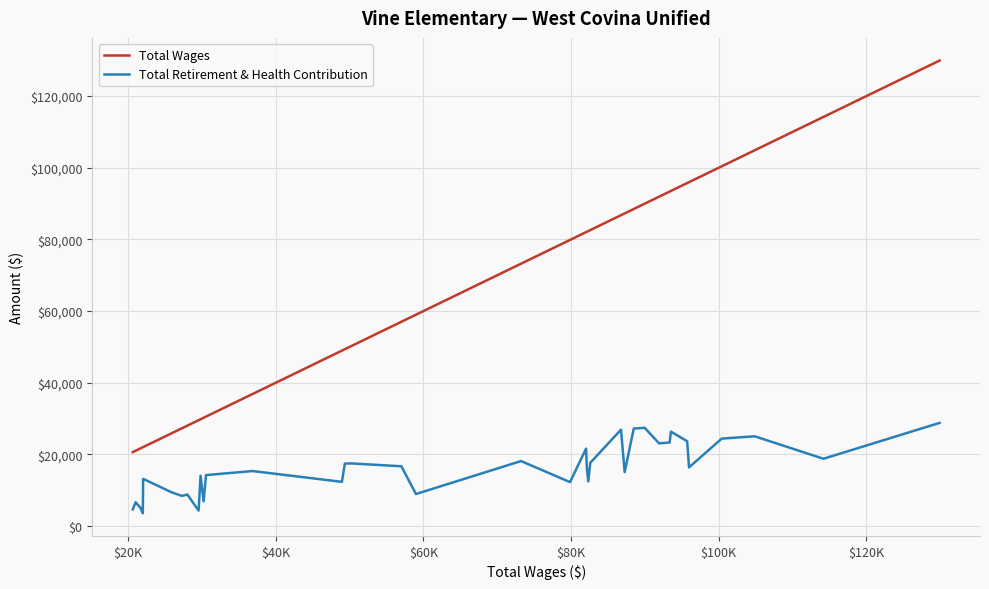

What is the sum of all Total Retirement & Health Contribution values?

654505